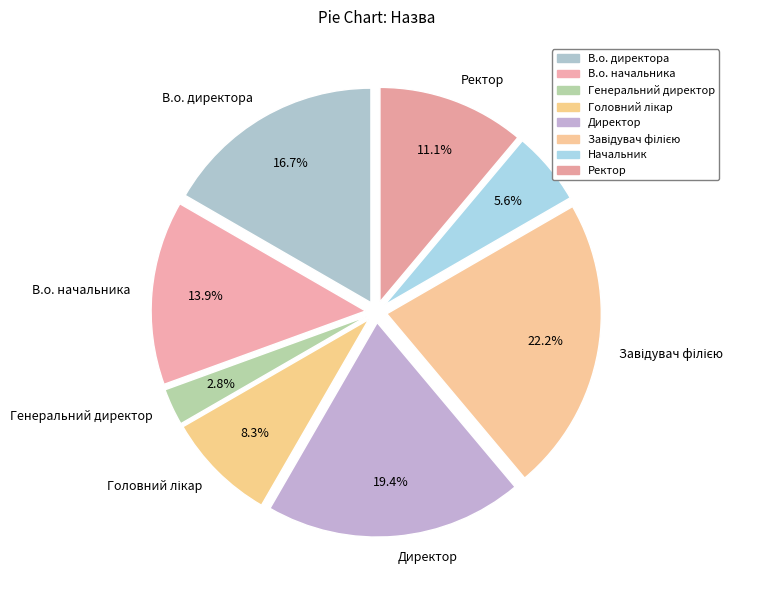

Which slice is the smallest?

Генеральний директор